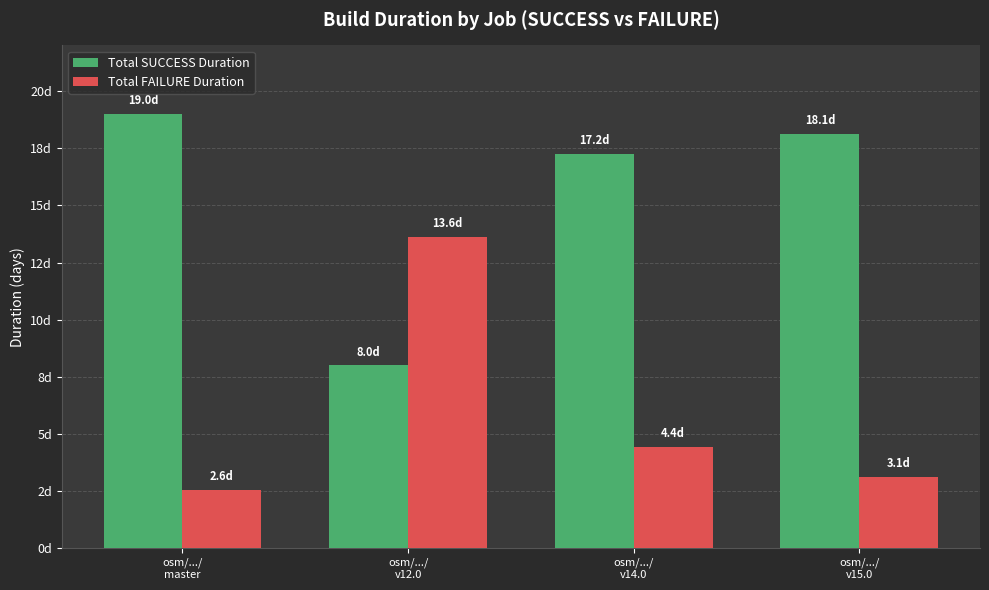

Which has a higher value, osm/.../
v15.0 or osm/.../
v14.0?

osm/.../
v15.0